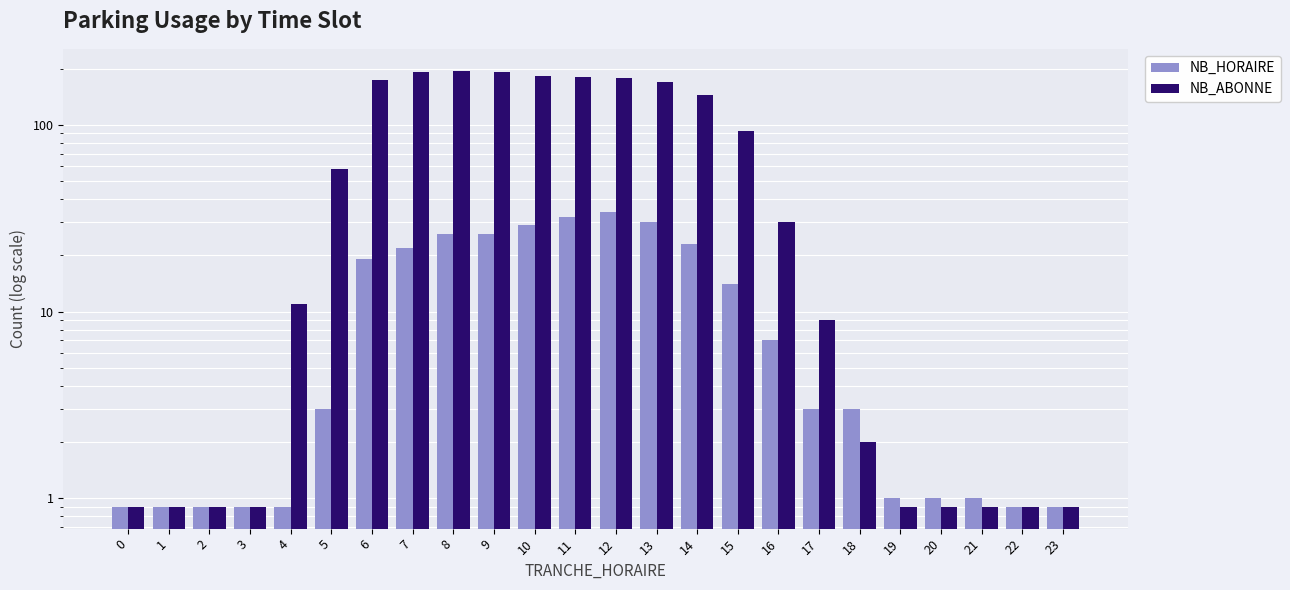

Does the chart contain stacked bars?

No